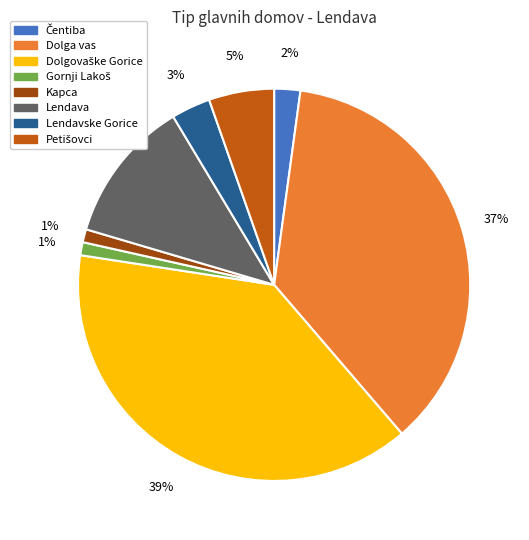

True or false: Kapca accounts for 1% of the total.

True